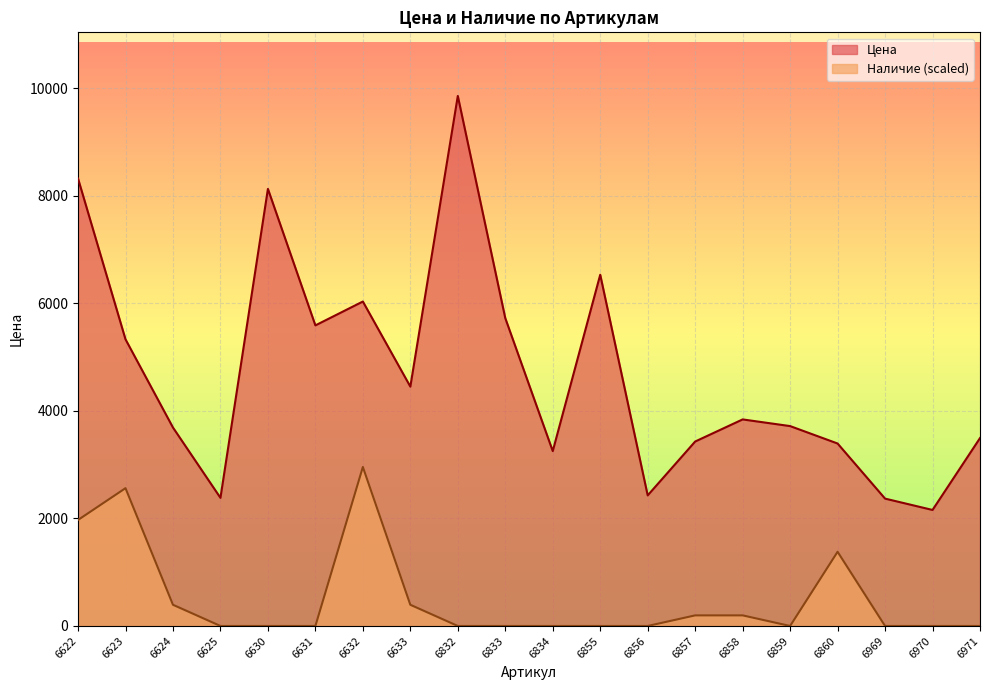

Which has a higher value, 6632 or 6970?

6632